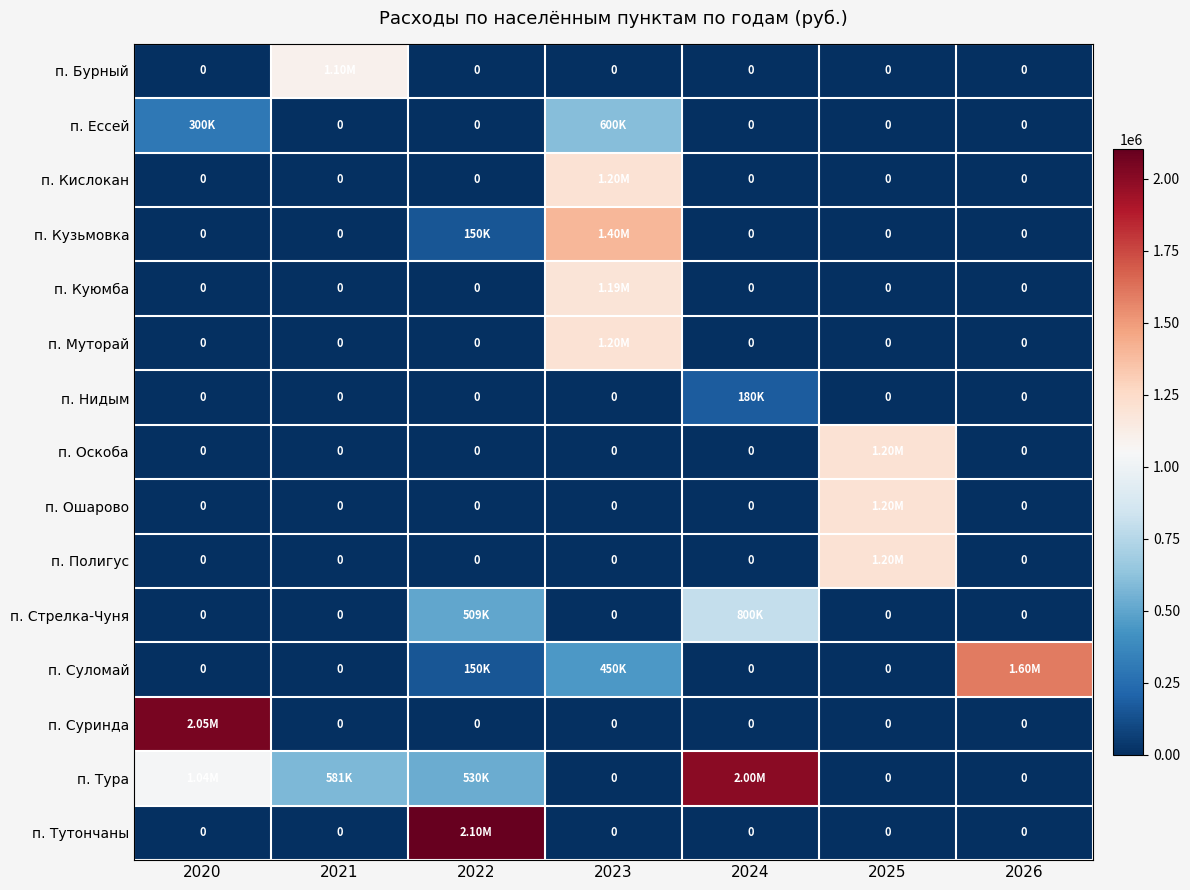

Which series has the largest range (max minus min)?

п. Тутончаны